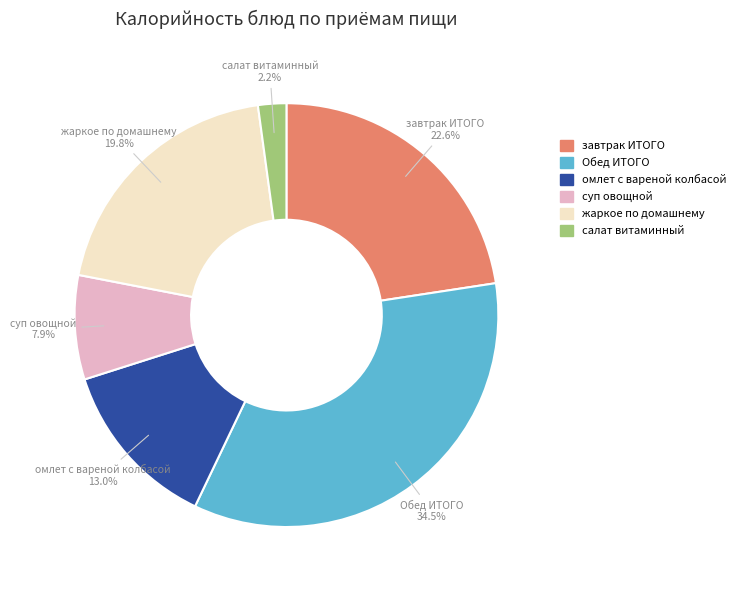

True or false: Обед ИТОГО accounts for 40% of the total.

False